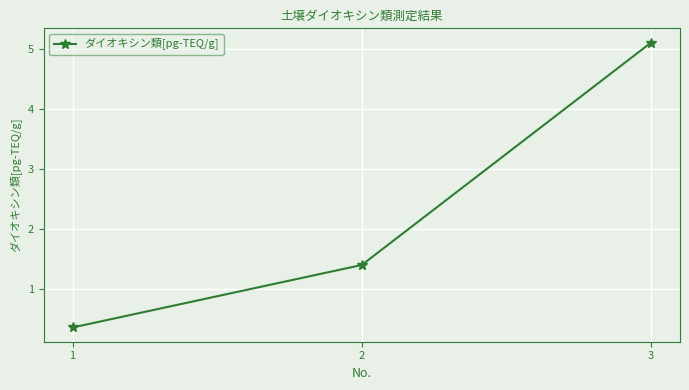

List the labels in order of value, largest first.

3, 2, 1